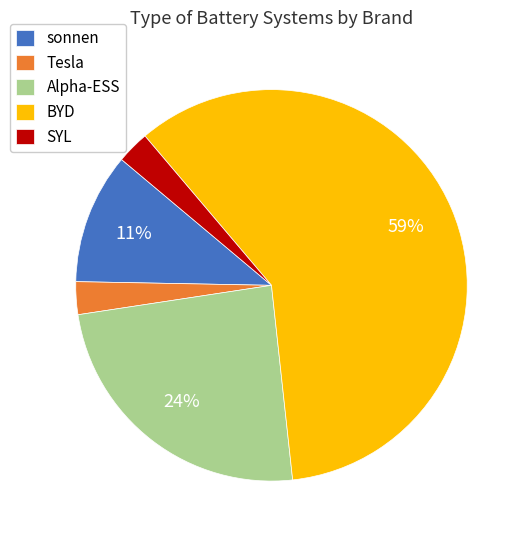

Between Tesla and sonnen, which is larger?

sonnen